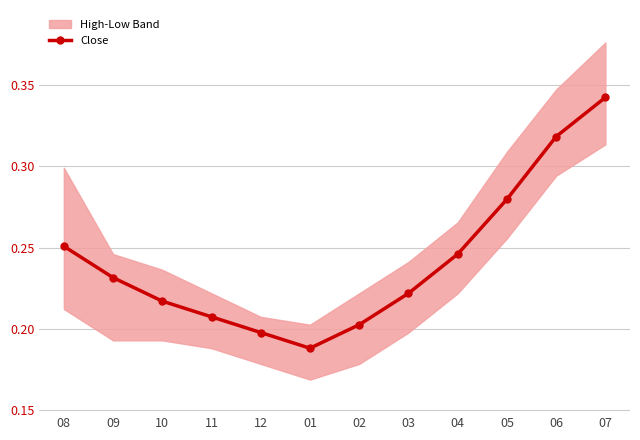

Which label corresponds to the largest value in the chart?

07